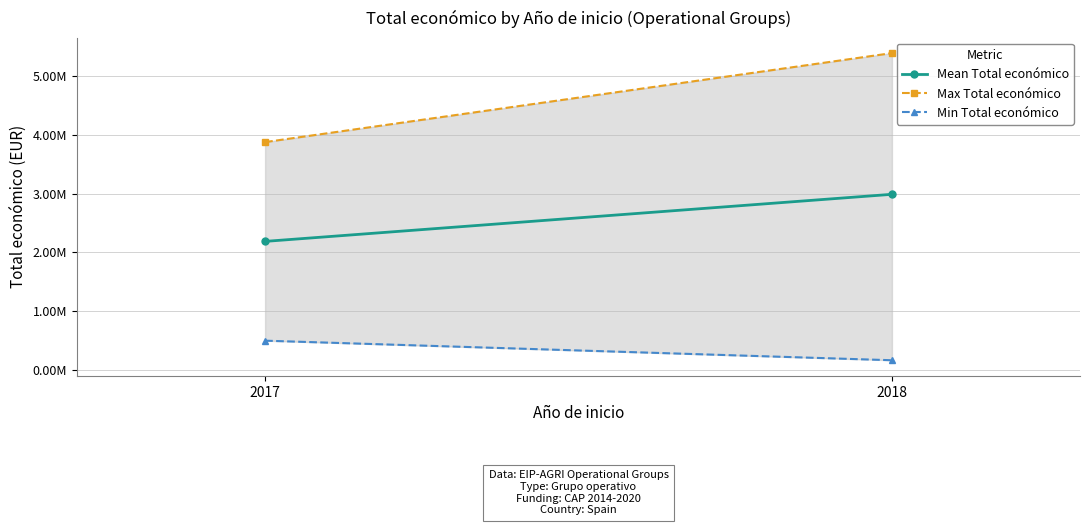

Which category has the lowest value in the Max Total económico series?

2017